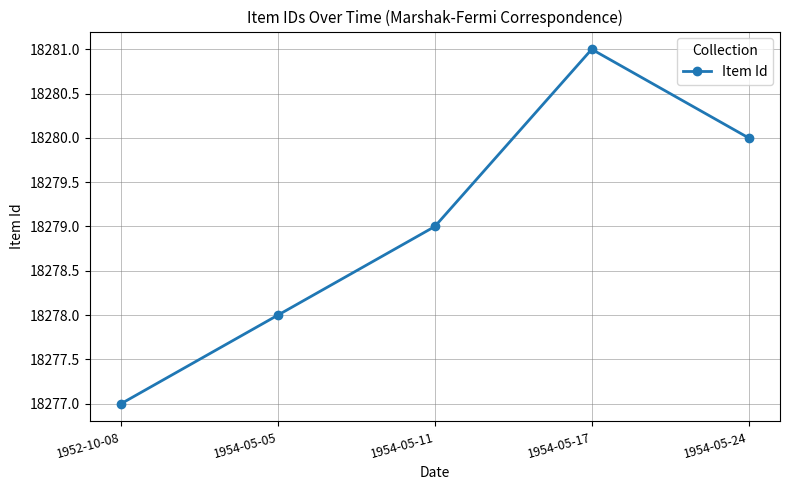

What is the approximate value at 1952-10-08?

18277